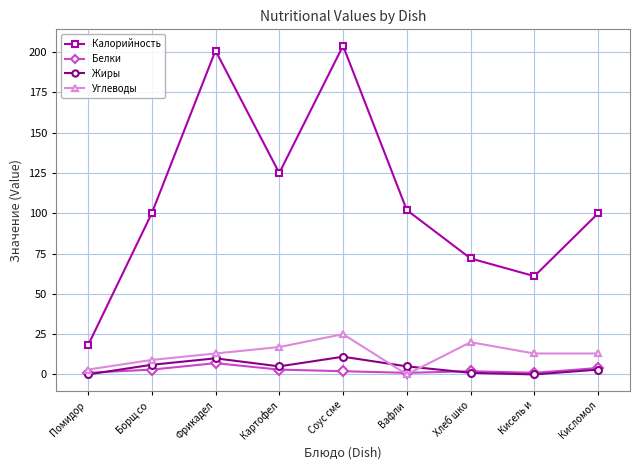

Is the value of Жиры at Вафли greater than the value of Белки at Борщ со ?

Yes